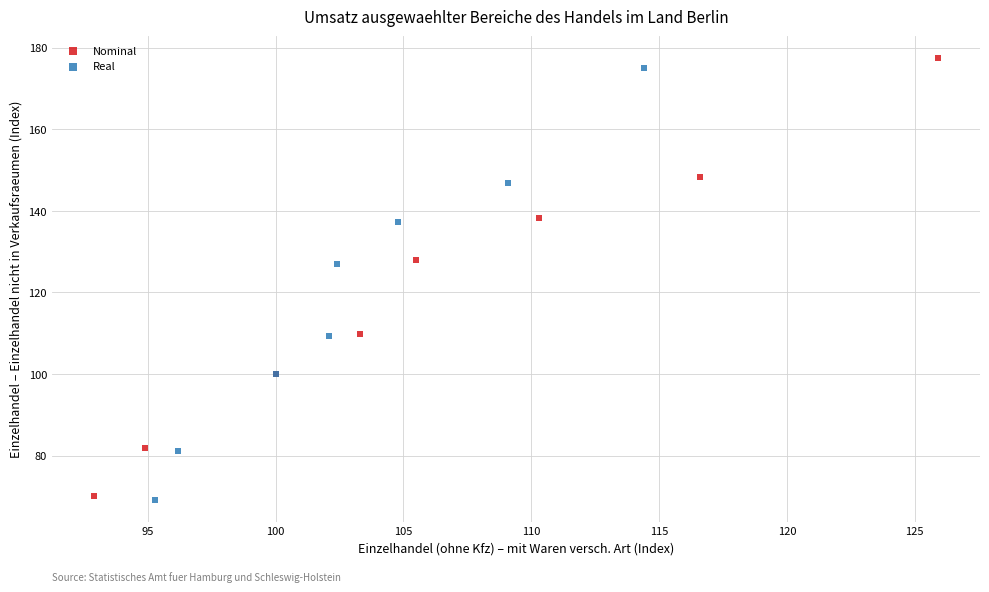

Which series contains the lowest Y value?

Real